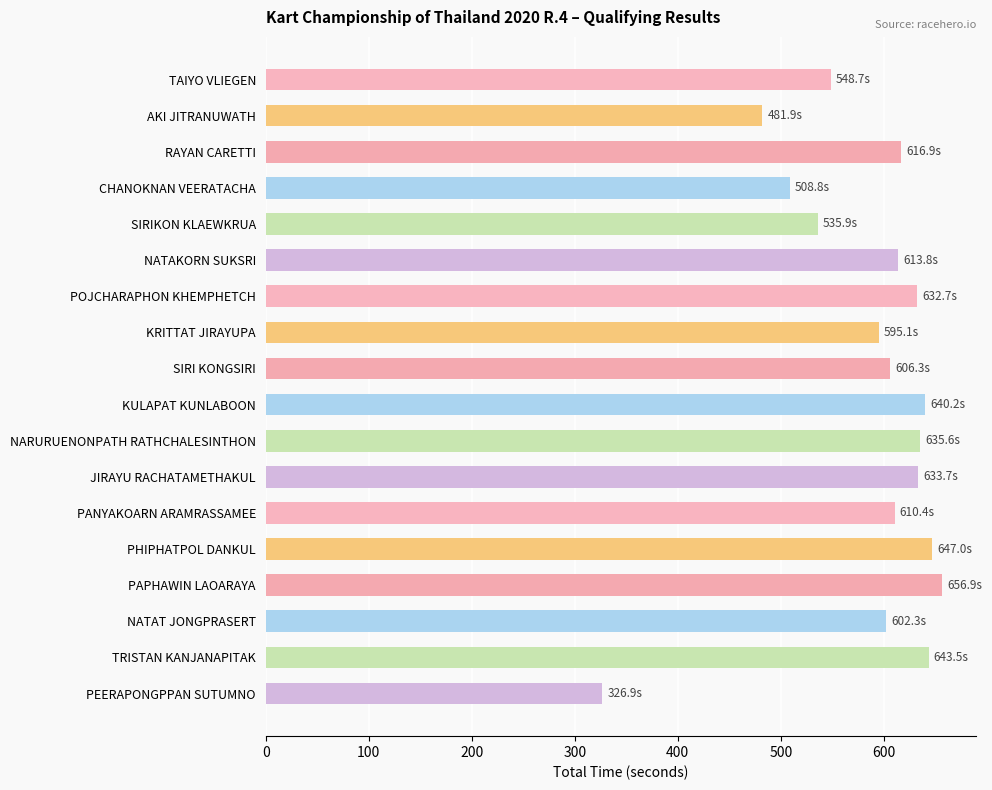

What value does the data have at SIRI KONGSIRI?

606.3